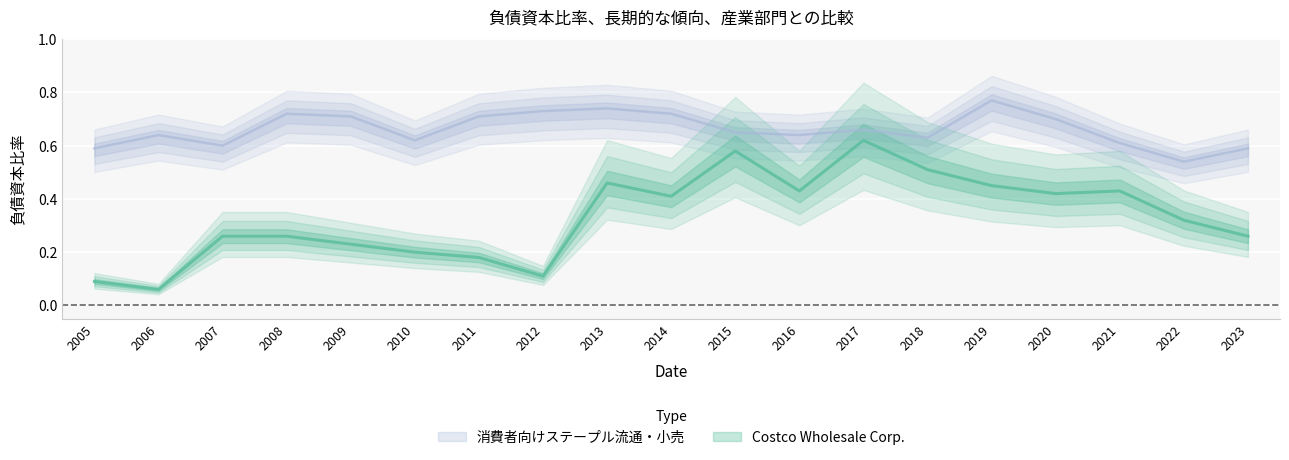

Is it true that Costco Wholesale Corp. equals 0.5 at 2019?

True